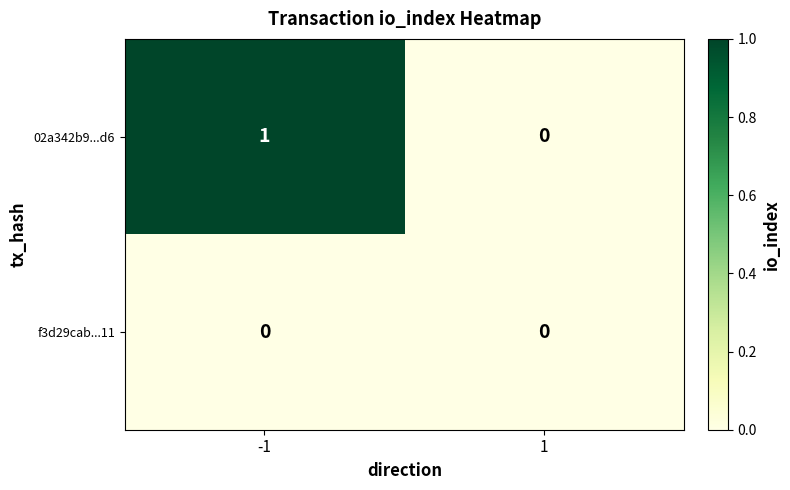

True or false: 02a342b9...d6 has a value of 2 at -1.

False